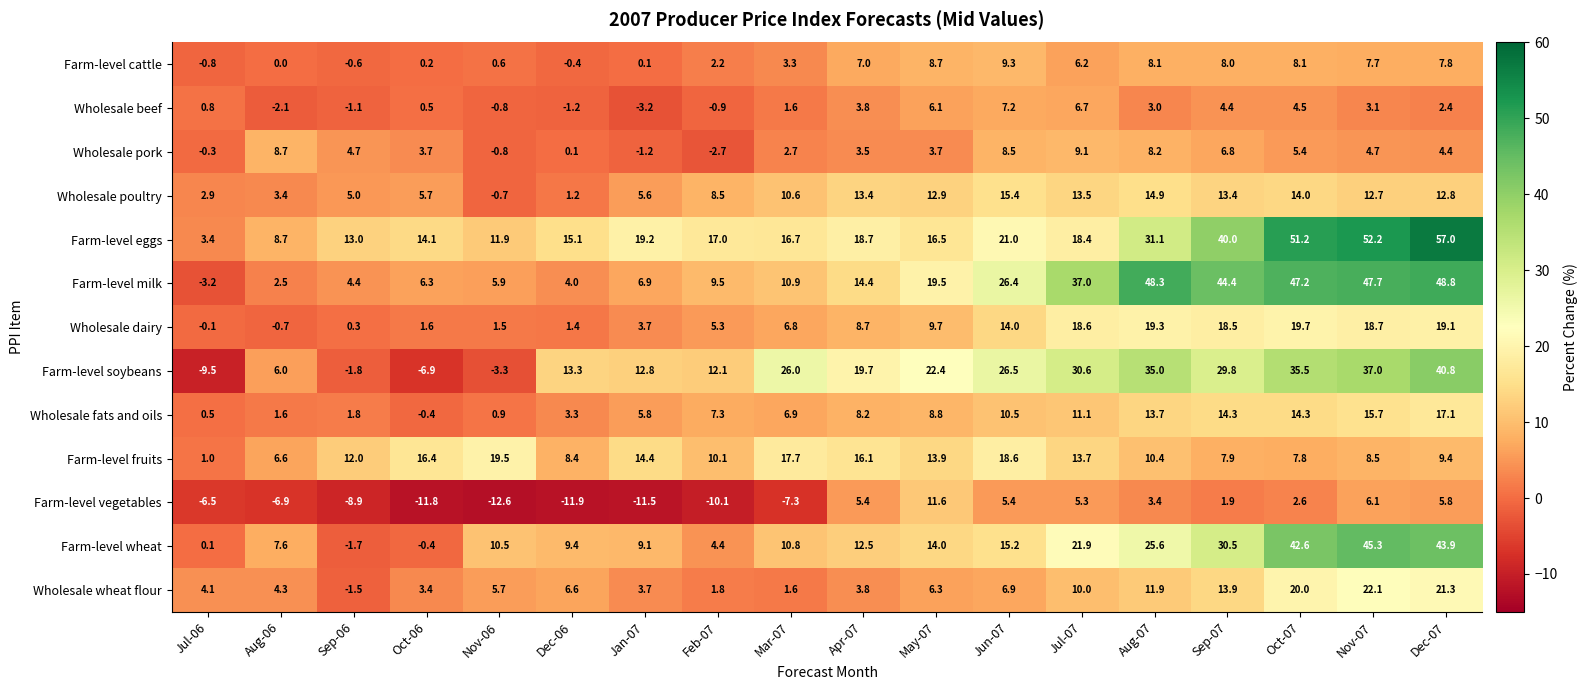

How many distinct data groups are displayed?

13